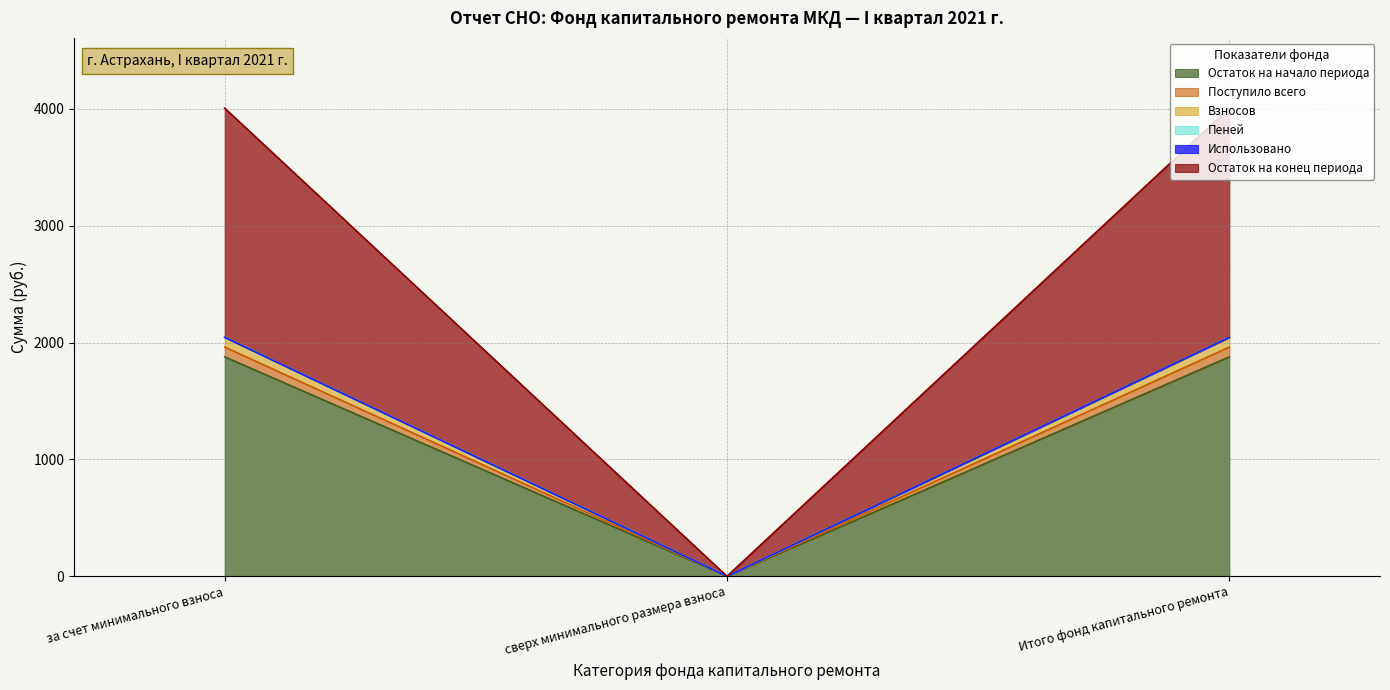

What is the sum of all Остаток на начало периода values?

3755.6